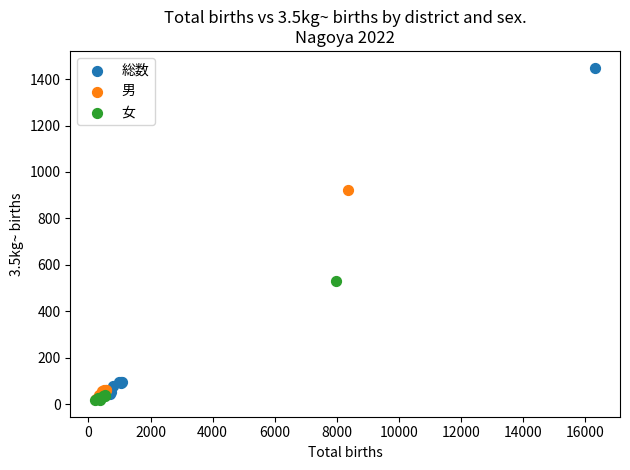

What are all the series names shown in the legend?

総数, 男, 女